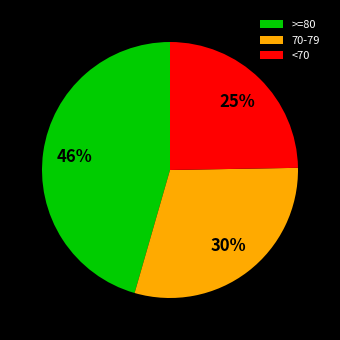

To the nearest percent, what is the combined percentage of <70 and 70-79?

54%